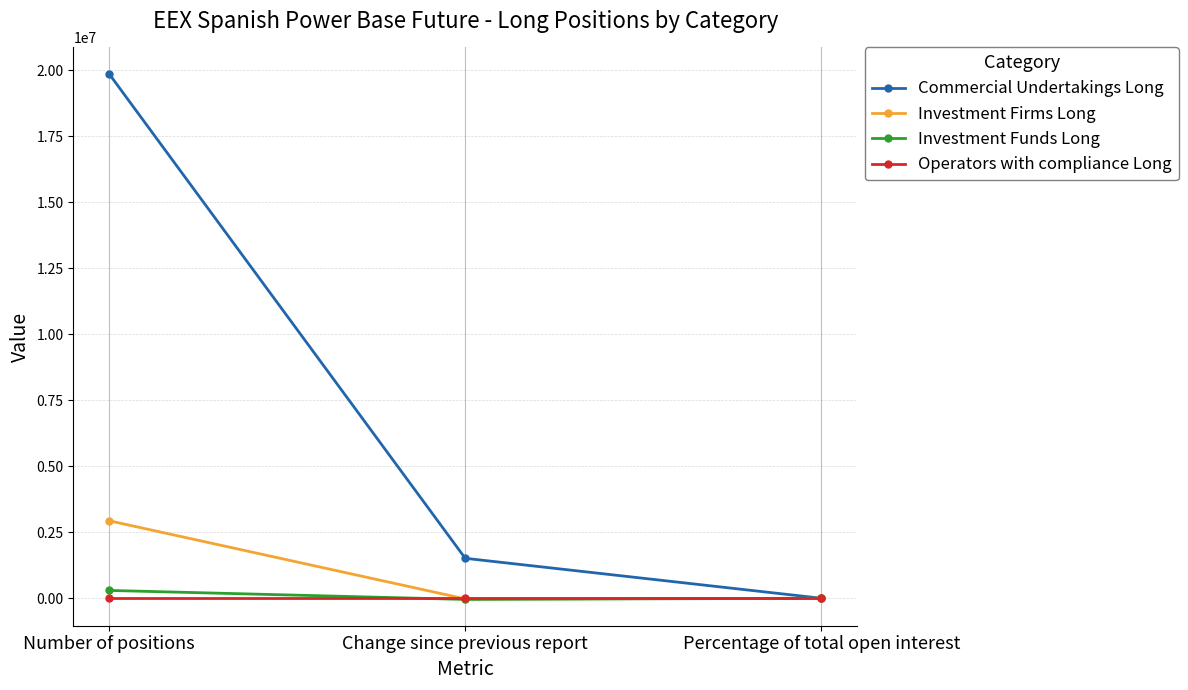

Does the chart display data point markers on the line(s)?

Yes